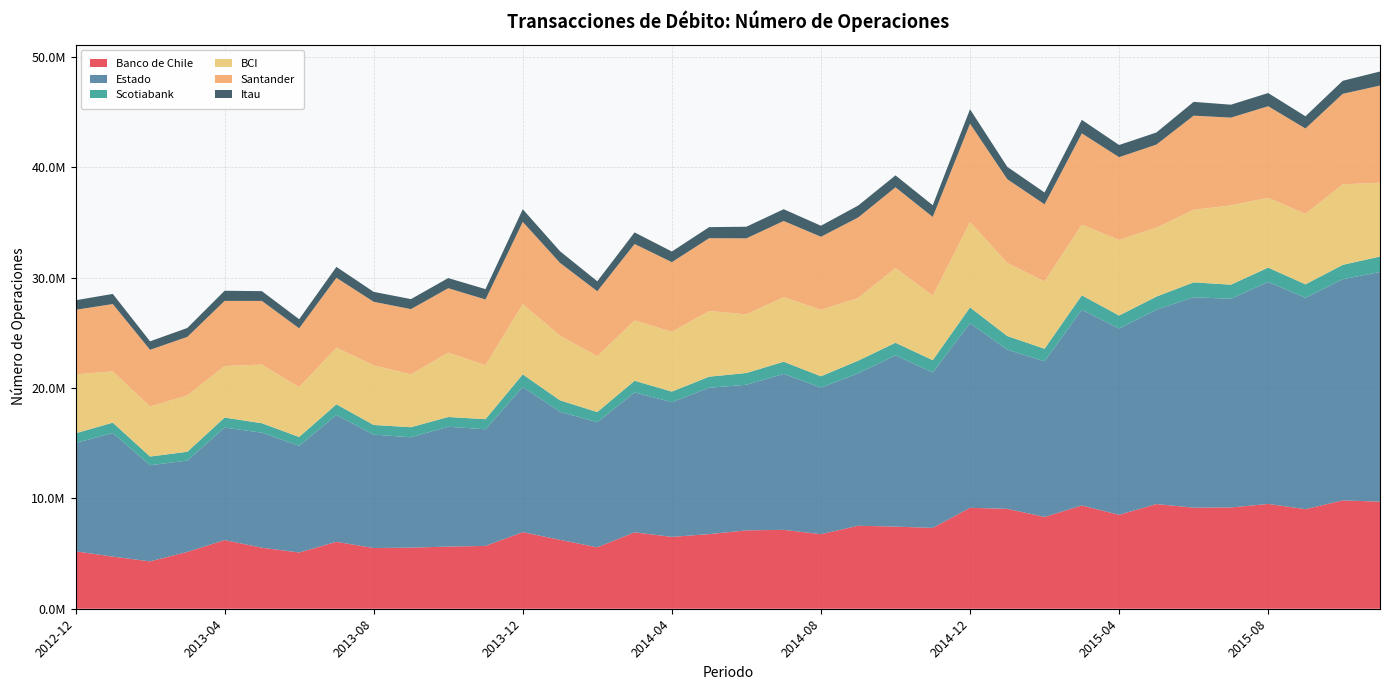

Reading left to right, transcribe all the data shown in this chart.

Banco de Chile: 2012-12=5203865	2013-01=4722809	2013-02=4291469	2013-03=5147004	2013-04=6219647	2013-05=5530955	2013-06=5095998	2013-07=6061087	2013-08=5501298	2013-09=5536932	2013-10=5631905	2013-11=5691270	2013-12=6937179	2014-01=6241202	2014-02=5564665	2014-03=6923080	2014-04=6508747	2014-05=6761340	2014-06=7099757	2014-07=7149482	2014-08=6754675	2014-09=7519368	2014-10=7441013	2014-11=7323023	2014-12=9144838	2015-01=9050451	2015-02=8317686	2015-03=9352484	2015-04=8509705	2015-05=9484149	2015-06=9158465	2015-07=9179063	2015-08=9494170	2015-09=9021977	2015-10=9812754	2015-11=9703736
Estado: 2012-12=9811828	2013-01=11199443	2013-02=8708919	2013-03=8275930	2013-04=10192963	2013-05=10419193	2013-06=9670258	2013-07=11492955	2013-08=10274137	2013-09=9996922	2013-10=10853655	2013-11=10566512	2013-12=13147730	2014-01=11601322	2014-02=11329995	2014-03=12674972	2014-04=12204432	2014-05=13260937	2014-06=13191628	2014-07=14124879	2014-08=13282192	2014-09=13802246	2014-10=15515448	2014-11=14079302	2014-12=16721208	2015-01=14421215	2015-02=14096346	2015-03=17735156	2015-04=16877018	2015-05=17608507	2015-06=19060691	2015-07=18902382	2015-08=20109553	2015-09=19149898	2015-10=20041118	2015-11=20802984
Scotiabank: 2012-12=877624	2013-01=935786	2013-02=787742	2013-03=798084	2013-04=904535	2013-05=859752	2013-06=793383	2013-07=966537	2013-08=875507	2013-09=911740	2013-10=885978	2013-11=914859	2013-12=1149840	2014-01=1037424	2014-02=925279	2014-03=1056273	2014-04=959956	2014-05=1000855	2014-06=1065534	2014-07=1105086	2014-08=1023151	2014-09=1154378	2014-10=1141625	2014-11=1115701	2014-12=1435111	2015-01=1234281	2015-02=1140740	2015-03=1306122	2015-04=1177127	2015-05=1185560	2015-06=1351453	2015-07=1276702	2015-08=1303131	2015-09=1217008	2015-10=1299646	2015-11=1400844
BCI: 2012-12=5340877	2013-01=4646773	2013-02=4531075	2013-03=5114914	2013-04=4674164	2013-05=5312558	2013-06=4510409	2013-07=5129281	2013-08=5406506	2013-09=4782096	2013-10=5838616	2013-11=4889122	2013-12=6369754	2014-01=5859362	2014-02=5055312	2014-03=5470002	2014-04=5419380	2014-05=5954133	2014-06=5313314	2014-07=5845987	2014-08=6024243	2014-09=5678193	2014-10=6775568	2014-11=5840614	2014-12=7734042	2015-01=6623084	2015-02=6100752	2015-03=6408742	2015-04=6849525	2015-05=6246668	2015-06=6569902	2015-07=7188663	2015-08=6323438	2015-09=6395020	2015-10=7298351	2015-11=6688373
Santander: 2012-12=5845436	2013-01=6100146	2013-02=5139443	2013-03=5292913	2013-04=5897710	2013-05=5766017	2013-06=5335228	2013-07=6332647	2013-08=5753909	2013-09=5916977	2013-10=5828953	2013-11=5956328	2013-12=7443140	2014-01=6593135	2014-02=5887772	2014-03=6920328	2014-04=6307973	2014-05=6592335	2014-06=6886864	2014-07=6904537	2014-08=6616757	2014-09=7293627	2014-10=7307148	2014-11=7135858	2014-12=8908904	2015-01=7585665	2015-02=6984903	2015-03=8265531	2015-04=7497717	2015-05=7524368	2015-06=8531719	2015-07=7947913	2015-08=8295788	2015-09=7723907	2015-10=8198819	2015-11=8801462
Itau: 2012-12=867429	2013-01=917211	2013-02=768637	2013-03=807412	2013-04=918759	2013-05=883979	2013-06=824230	2013-07=988195	2013-08=897152	2013-09=907282	2013-10=918279	2013-11=938033	2013-12=1146150	2014-01=1054076	2014-02=905861	2014-03=1051325	2014-04=963033	2014-05=1001839	2014-06=1052029	2014-07=1065462	2014-08=997218	2014-09=1081904	2014-10=1080708	2014-11=1062962	2014-12=1306979	2015-01=1120180	2015-02=1070285	2015-03=1222224	2015-04=1101782	2015-05=1096131	2015-06=1249739	2015-07=1170991	2015-08=1195098	2015-09=1108024	2015-10=1180106	2015-11=1275414